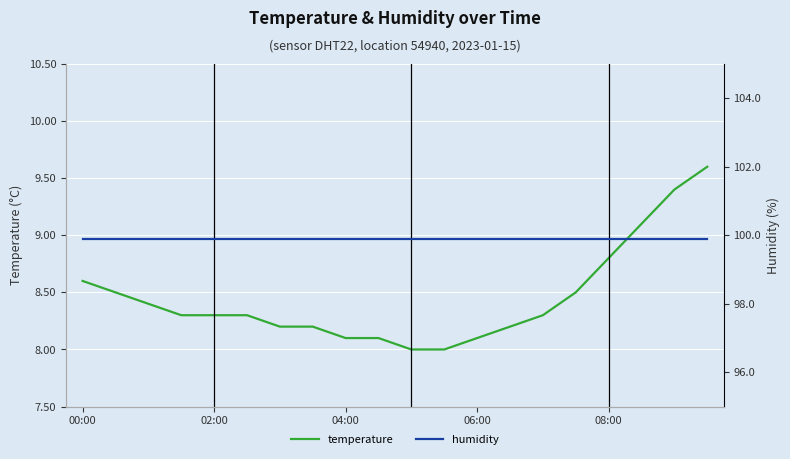

The value of temperature at 08:00 is 8.8. True or false?

True